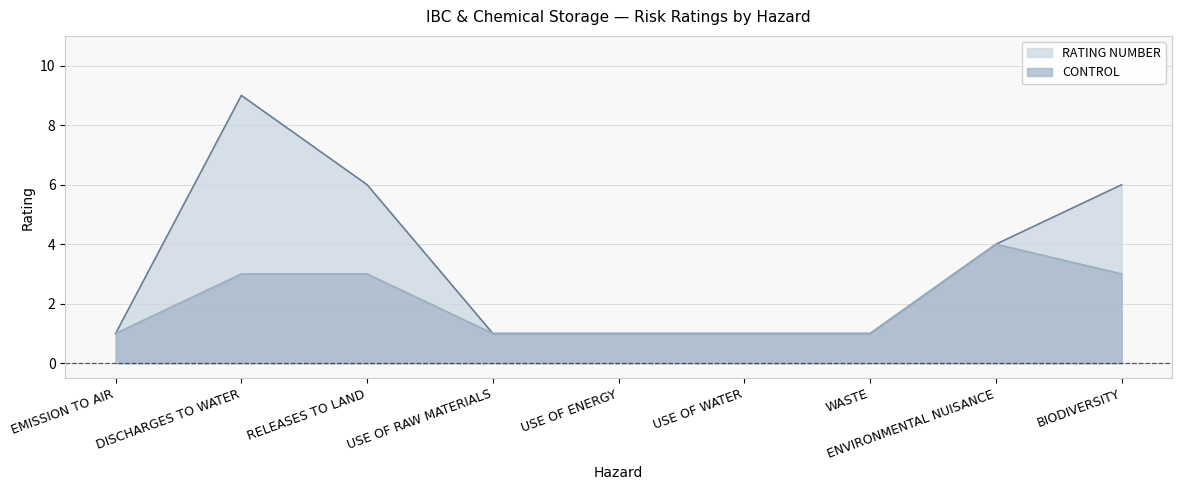

Reading left to right, list all the values displayed in this chart.

RATING NUMBER: EMISSION TO AIR=1	DISCHARGES TO WATER=9	RELEASES TO LAND=6	USE OF RAW MATERIALS=1	USE OF ENERGY=1	USE OF WATER=1	WASTE=1	ENVIRONMENTAL NUISANCE=4	BIODIVERSITY=6
CONTROL: EMISSION TO AIR=1	DISCHARGES TO WATER=3	RELEASES TO LAND=3	USE OF RAW MATERIALS=1	USE OF ENERGY=1	USE OF WATER=1	WASTE=1	ENVIRONMENTAL NUISANCE=4	BIODIVERSITY=3